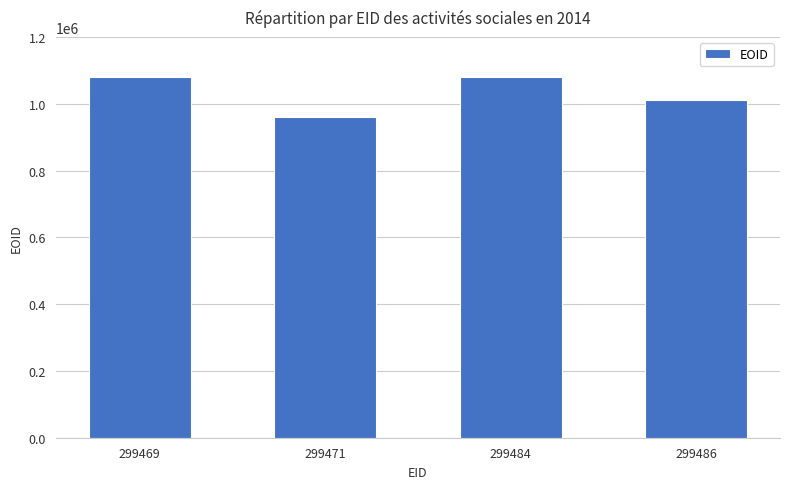

What is the ratio of the value at 299484 to the value at 299469?

1.0